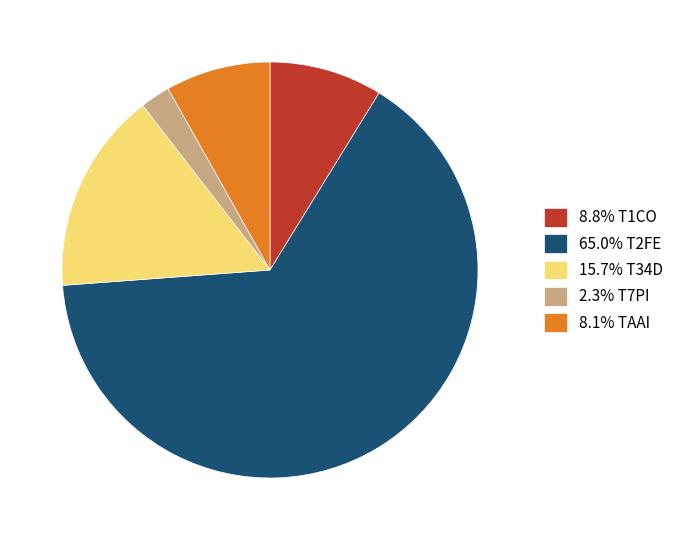

Does any single category account for the majority?

Yes